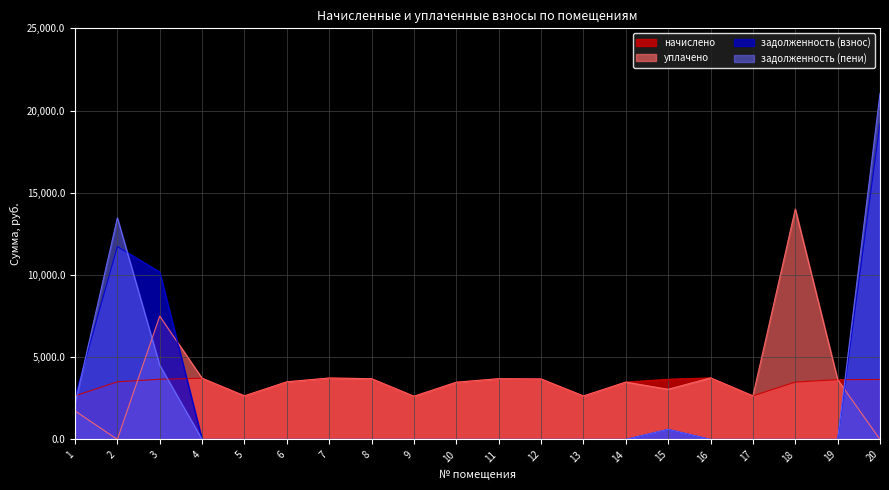

How many interior local peaks does the начислено series have?

4